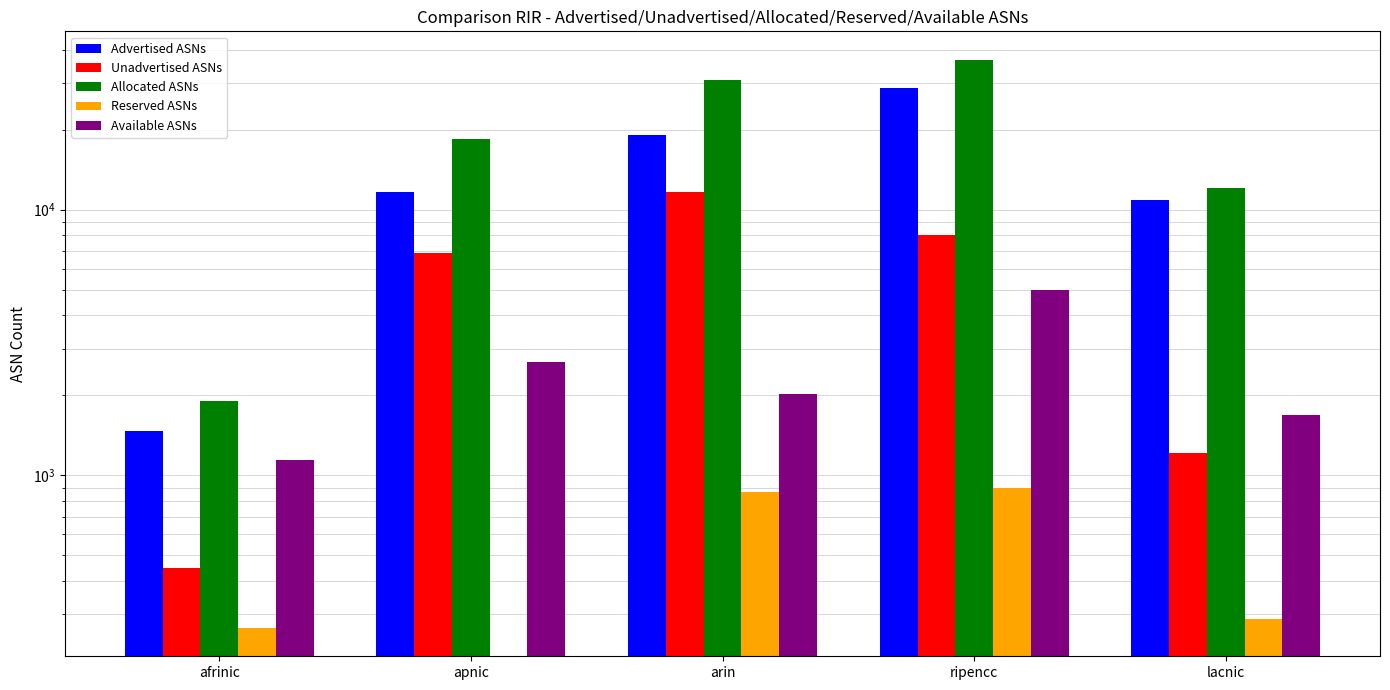

Which series has the largest total across all categories?

Allocated ASNs